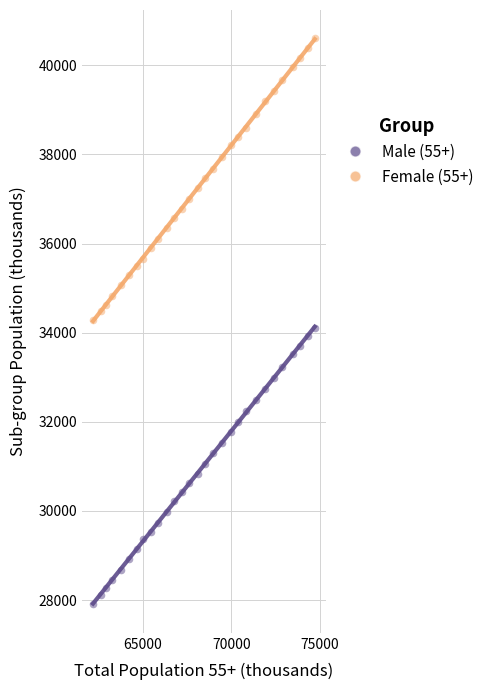

Which series contains the highest Y value?

Female (55+)